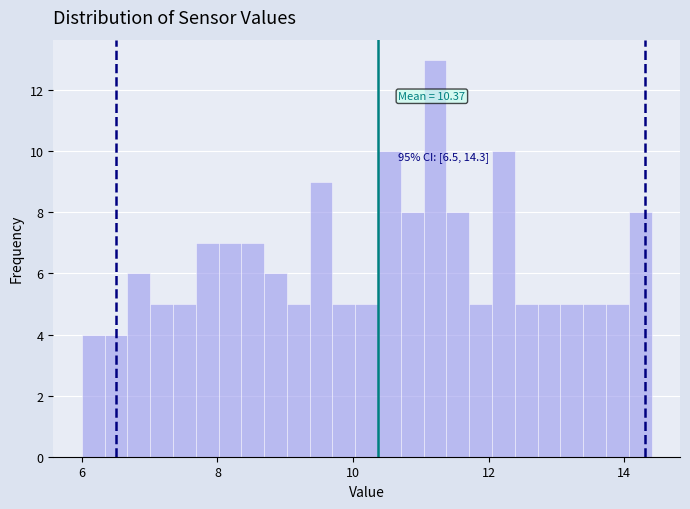

Around what value on the x-axis is the tallest bar? Give the approximate position of its centre, as read against the axis.

11.2